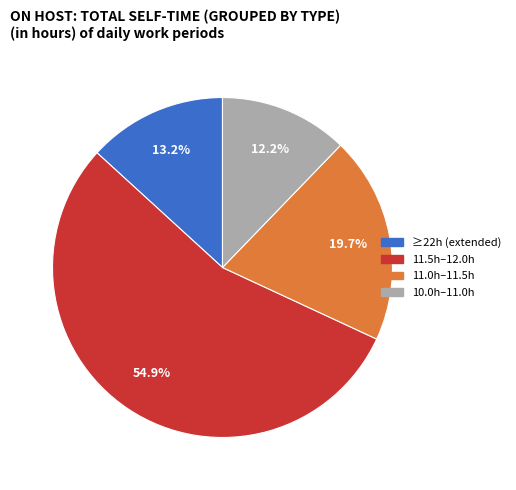

Is there a majority slice in this chart?

Yes